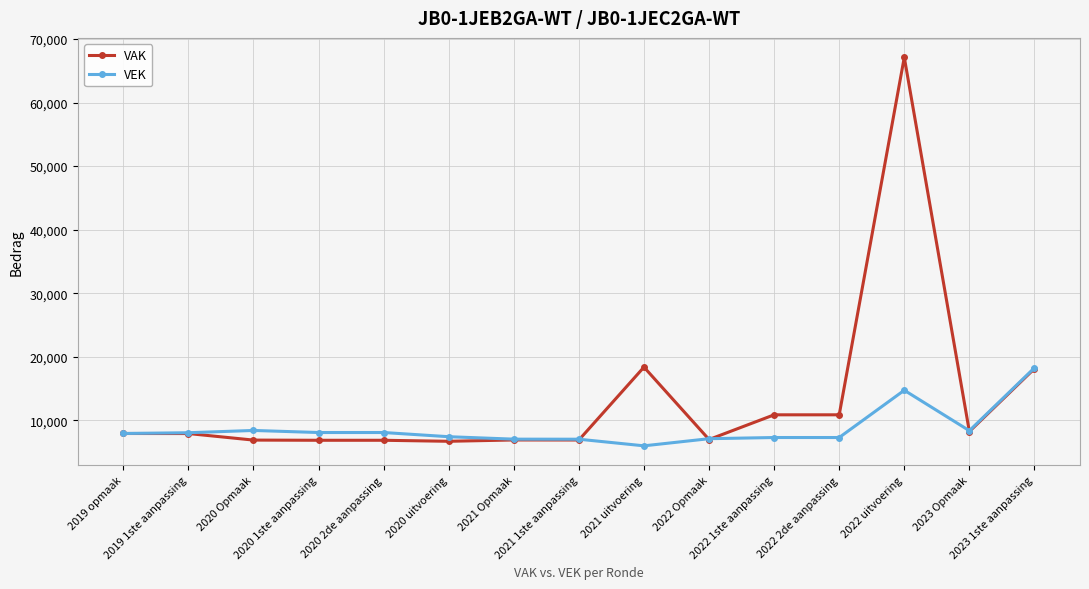

What value does the VEK series have at 2020 uitvoering, to the nearest 10?

7430